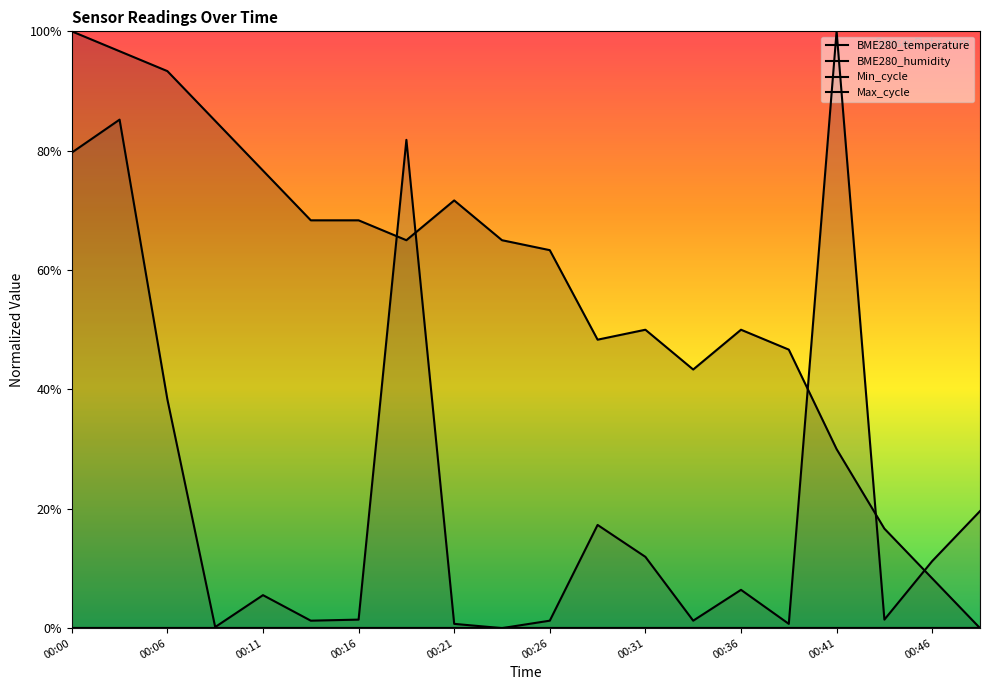

At which label is BME280_temperature closest to 0?

00:48